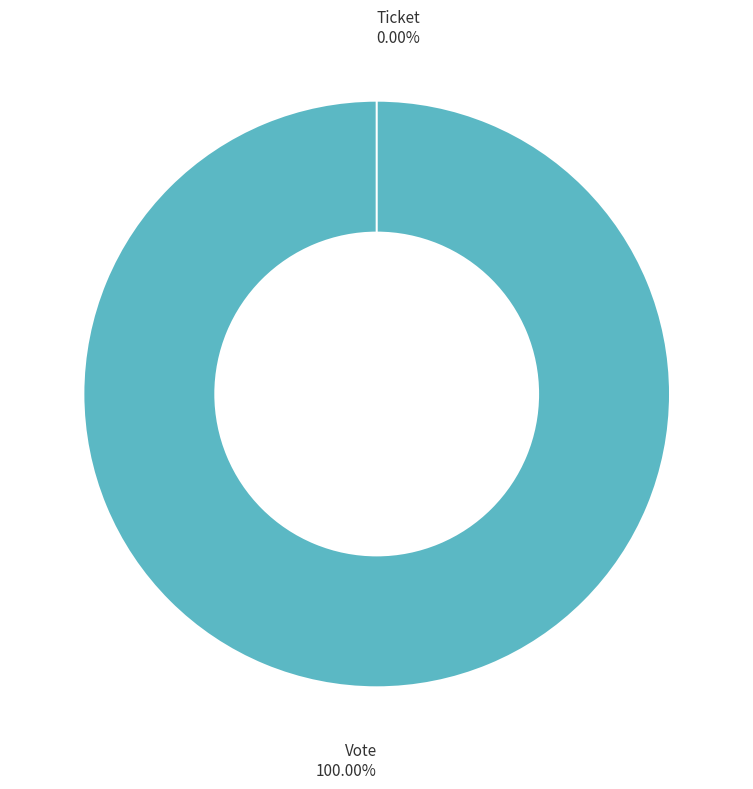

Combined, what portion of the pie is Vote and Ticket?

100.0%